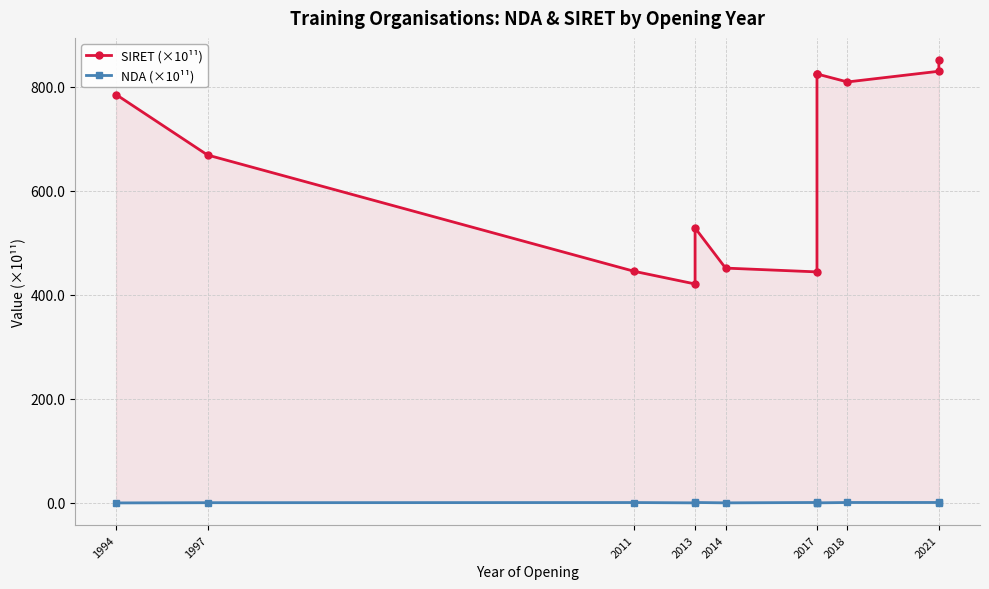

What is the minimum value for SIRET (×10¹¹)?

420.7